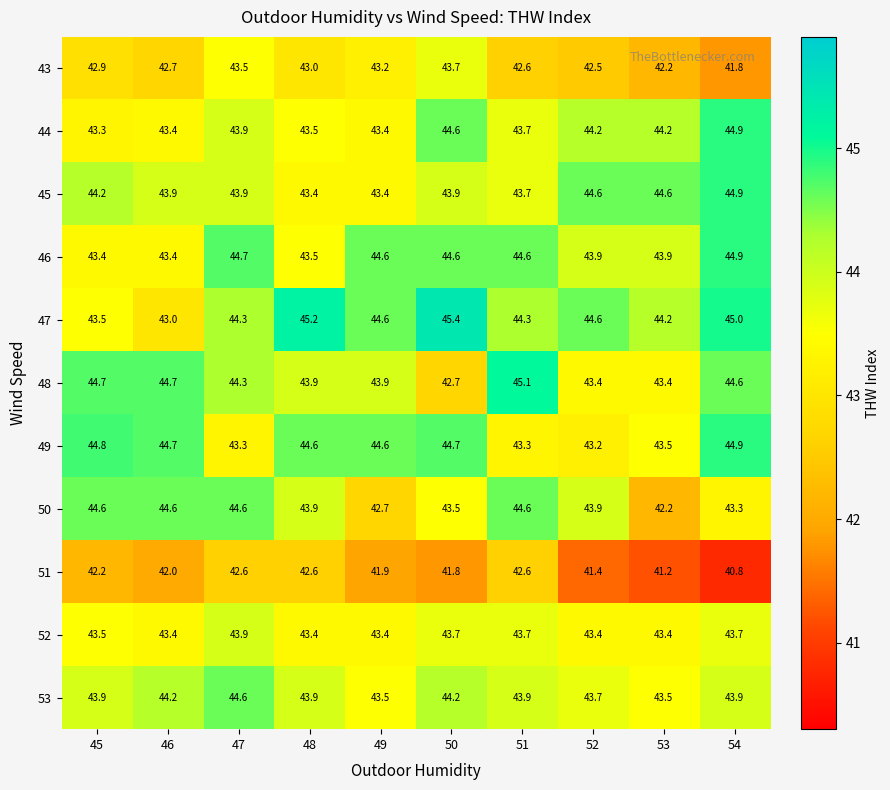

Between 51 and 53, which series saw the biggest shift?

50